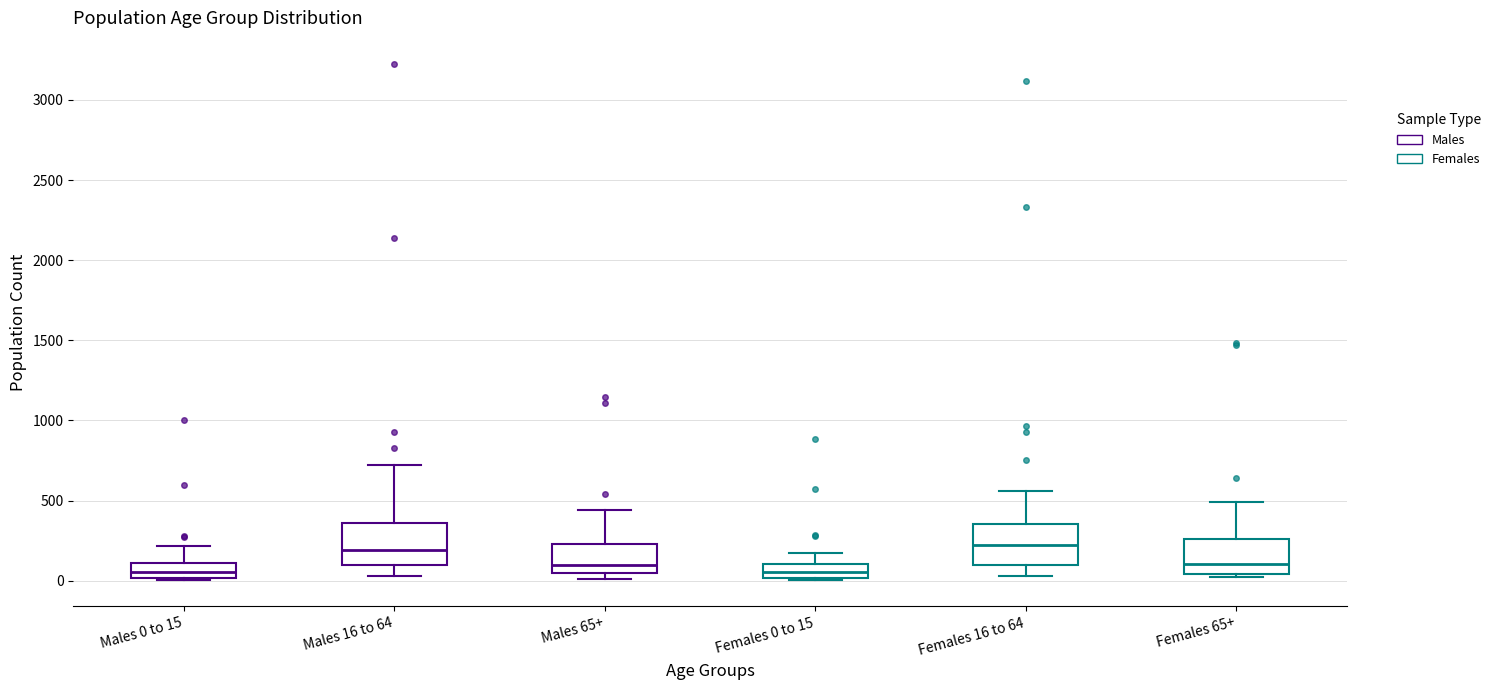

Reading left to right, read every box against the y-axis: the position of its median line, the range the box covers, and the ends of its whiskers. The values are not printed on the chart, so give them approximately, as read against the axis.

Males 0 to 15: median 50, box 0 to 100, whiskers 0 to 200
Males 16 to 64: median 200, box 100 to 350, whiskers 50 to 700
Males 65+: median 100, box 50 to 250, whiskers 0 to 450
Females 0 to 15: median 50, box 0 to 100, whiskers 0 (just below the box's lower edge) to 150
Females 16 to 64: median 200, box 100 to 350, whiskers 50 to 550
Females 65+: median 100, box 50 to 250, whiskers 0 to 500